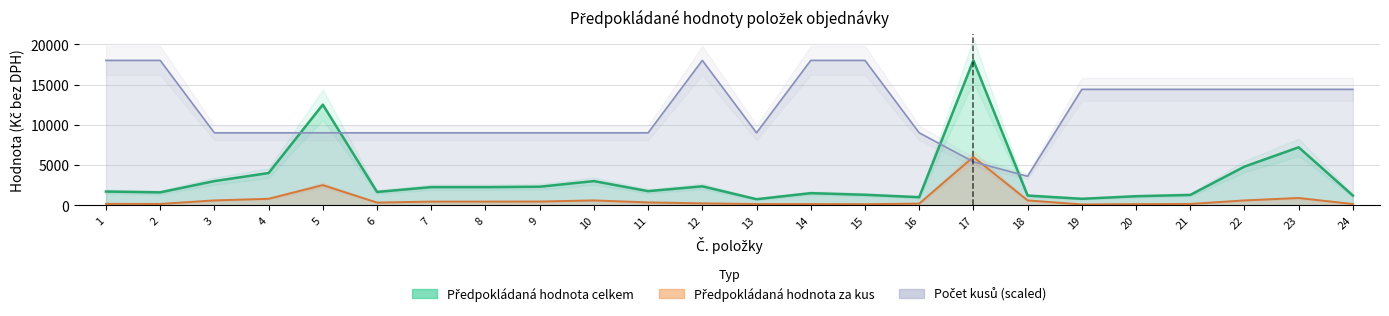

Reading left to right, extract all data points from this chart.

Předpokládaná hodnota celkem: 1=1700	2=1600	3=3000	4=4000	5=12500	6=1650	7=2250	8=2250	9=2300	10=3000	11=1750	12=2350	13=750	14=1500	15=1300	16=1000	17=18000	18=1200	19=800	20=1120	21=1280	22=4800	23=7200	24=1200
Předpokládaná hodnota za kus: 1=170	2=160	3=600	4=800	5=2500	6=330	7=450	8=450	9=460	10=600	11=350	12=235	13=150	14=150	15=130	16=200	17=6000	18=600	19=100	20=140	21=160	22=600	23=900	24=150
Pocet kusu: 1=18000	2=18000	3=9000	4=9000	5=9000	6=9000	7=9000	8=9000	9=9000	10=9000	11=9000	12=18000	13=9000	14=18000	15=18000	16=9000	17=5400	18=3600	19=14400	20=14400	21=14400	22=14400	23=14400	24=14400